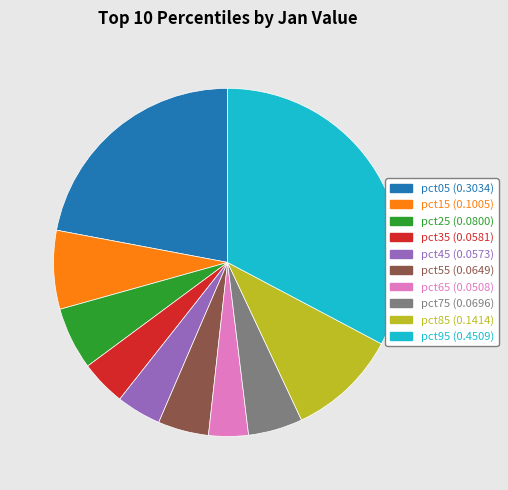

Does any single category account for the majority?

No